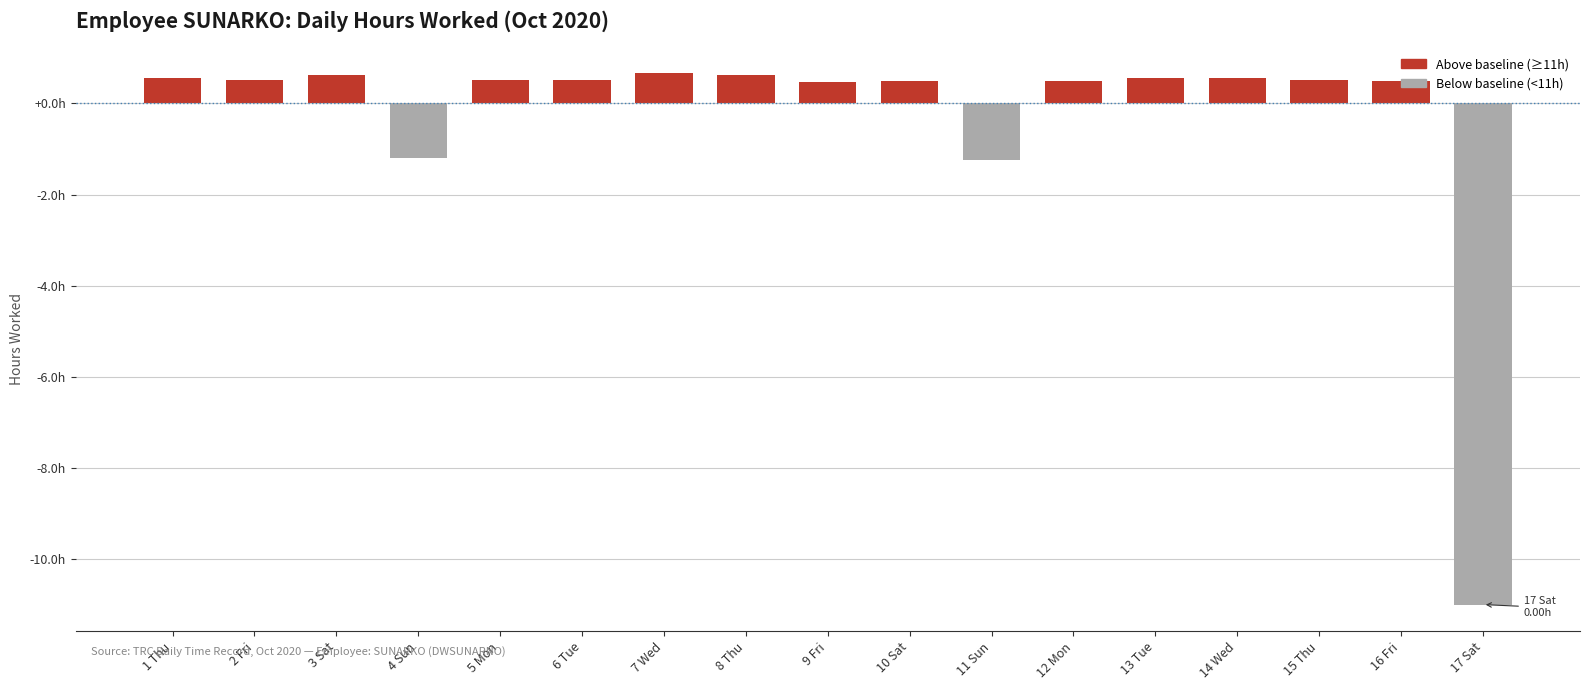

Reading left to right, transcribe all the data shown in this chart.

1 Thu=11.6	2 Fri=11.5	3 Sat=11.6	4 Sun=9.8	5 Mon=11.5	6 Tue=11.5	7 Wed=11.7	8 Thu=11.6	9 Fri=11.5	10 Sat=11.5	11 Sun=9.8	12 Mon=11.5	13 Tue=11.6	14 Wed=11.6	15 Thu=11.5	16 Fri=11.5	17 Sat=0.0